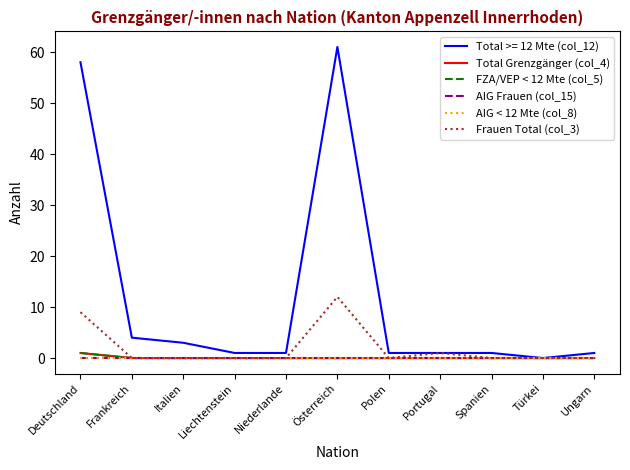

Is this an area chart (filled region under the line)?

No